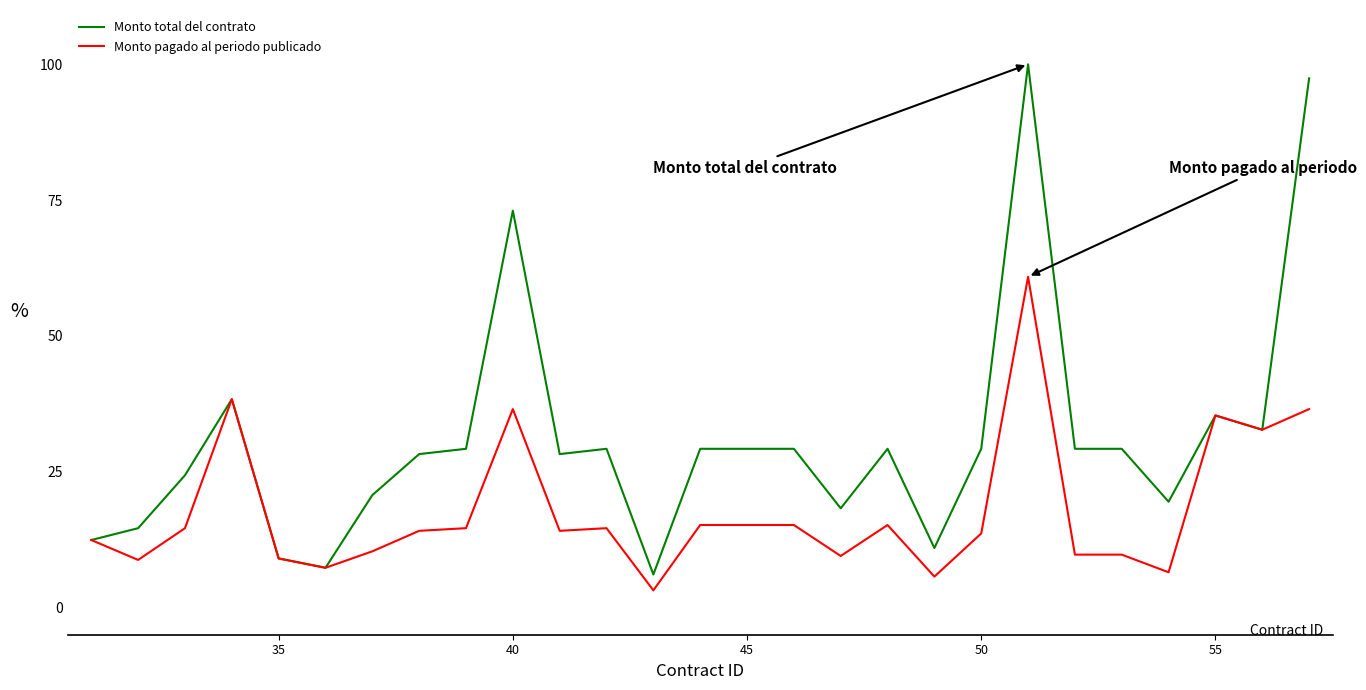

List the series in order of their overall mean, highest first.

Monto total del contrato, Monto pagado al periodo publicado